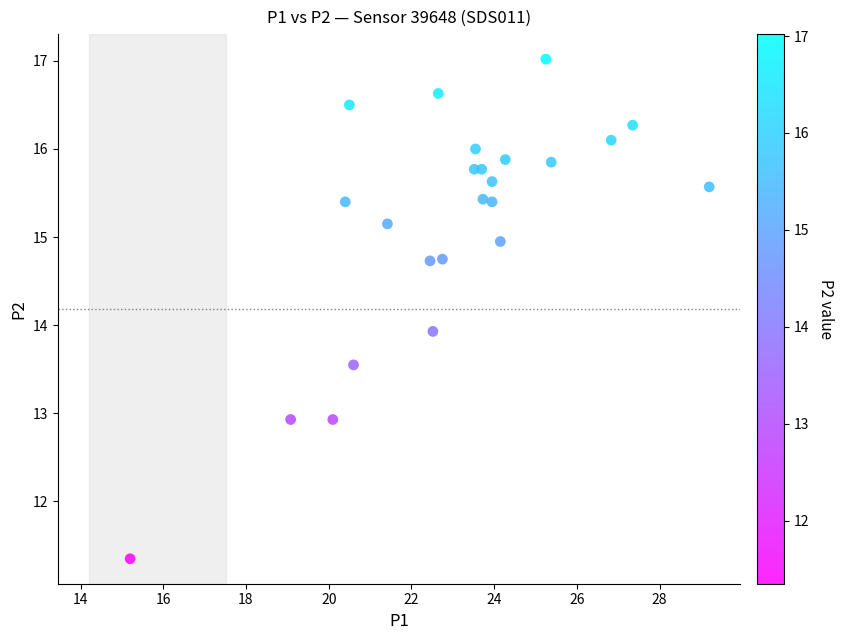

What Y value in the scatter plot is closest to 14?

13.9